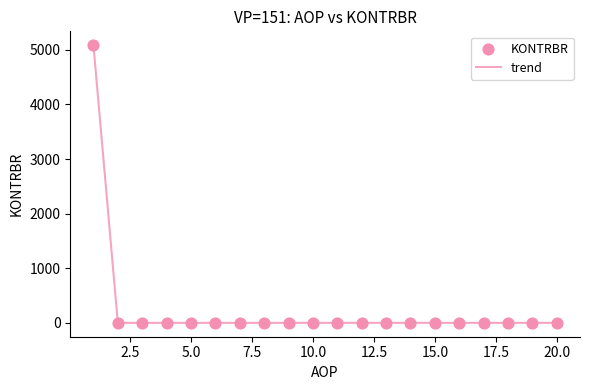

What is the difference between the maximum and minimum values?

5084.9